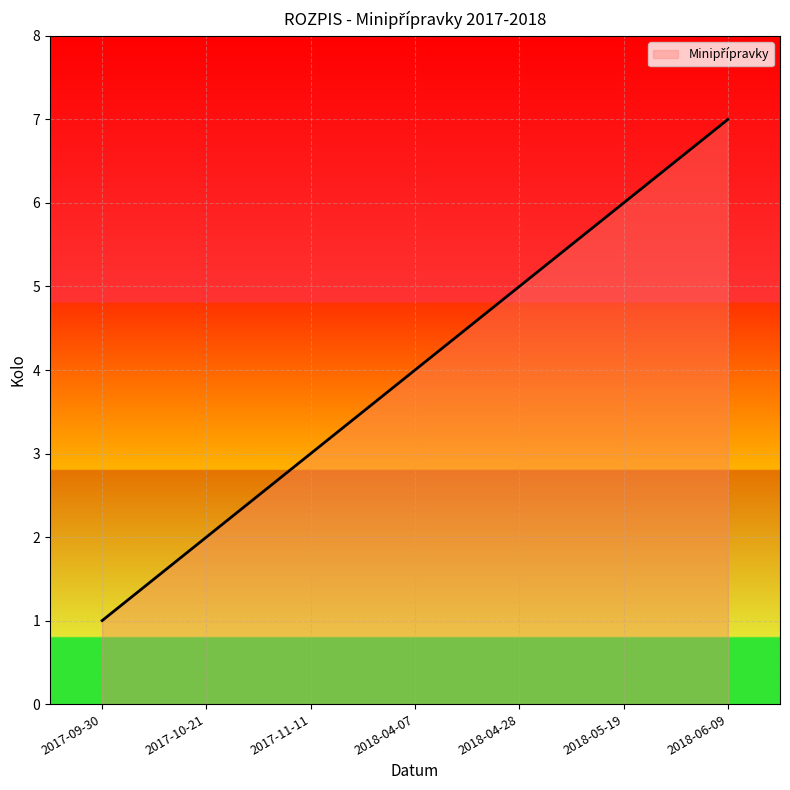

Which category has the lowest value across all series?

2017-09-30